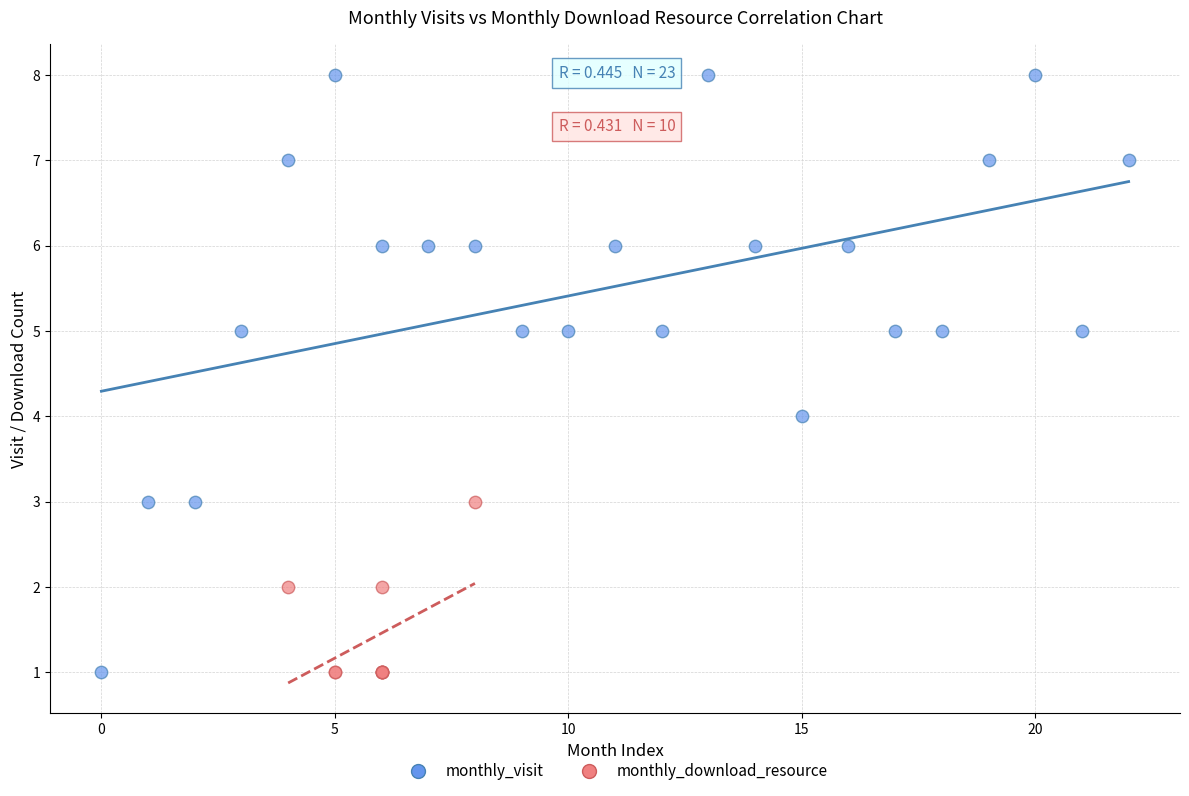

Which series contains the highest Y value?

monthly_visit